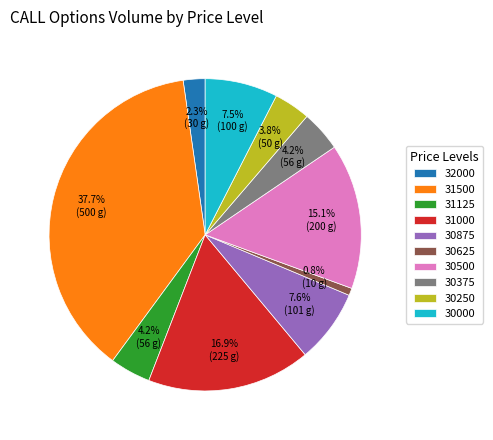

To the nearest percent, what portion does 30375 represent?

4%